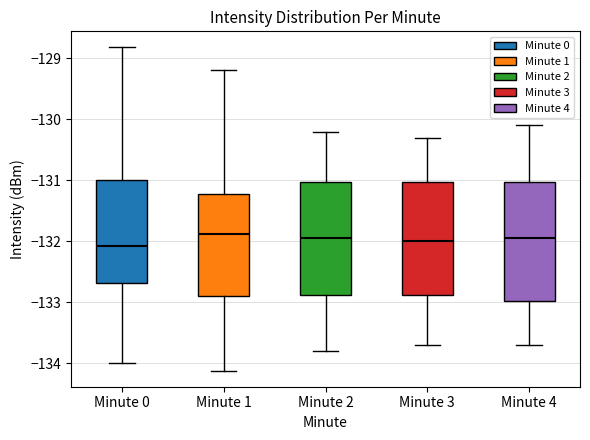

Where does the upper whisker of the box for Minute 4 end on the y-axis? The values are not printed on the chart, so give them approximately, as read against the axis.

-130.1